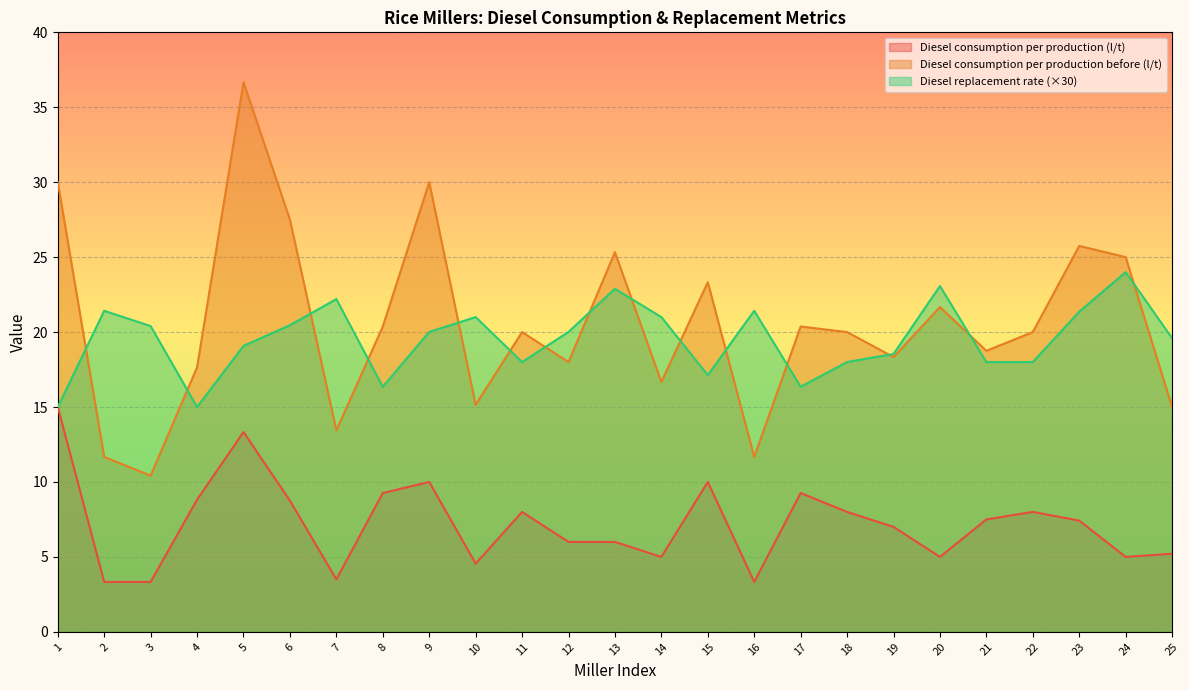

What is the average value of the Diesel replacement rate series?

19.5